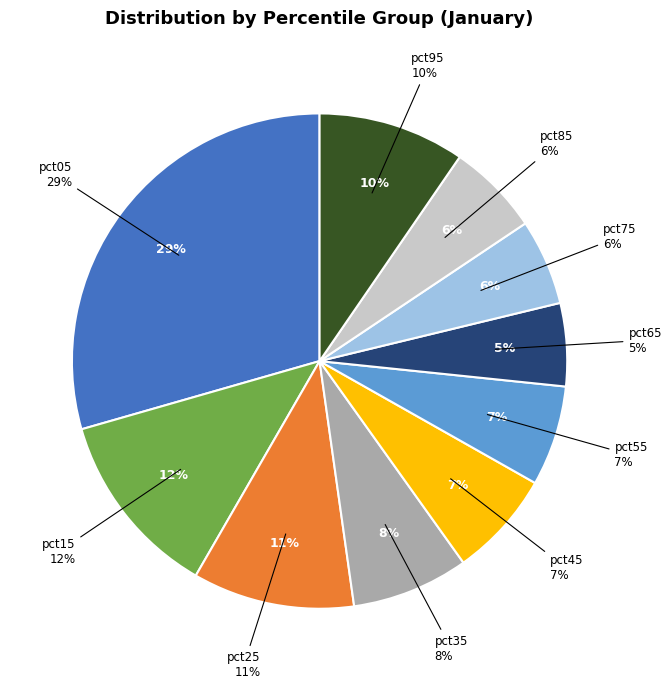

Rank the categories by value from lowest to highest.

pct65, pct75, pct85, pct55, pct45, pct35, pct95, pct25, pct15, pct05